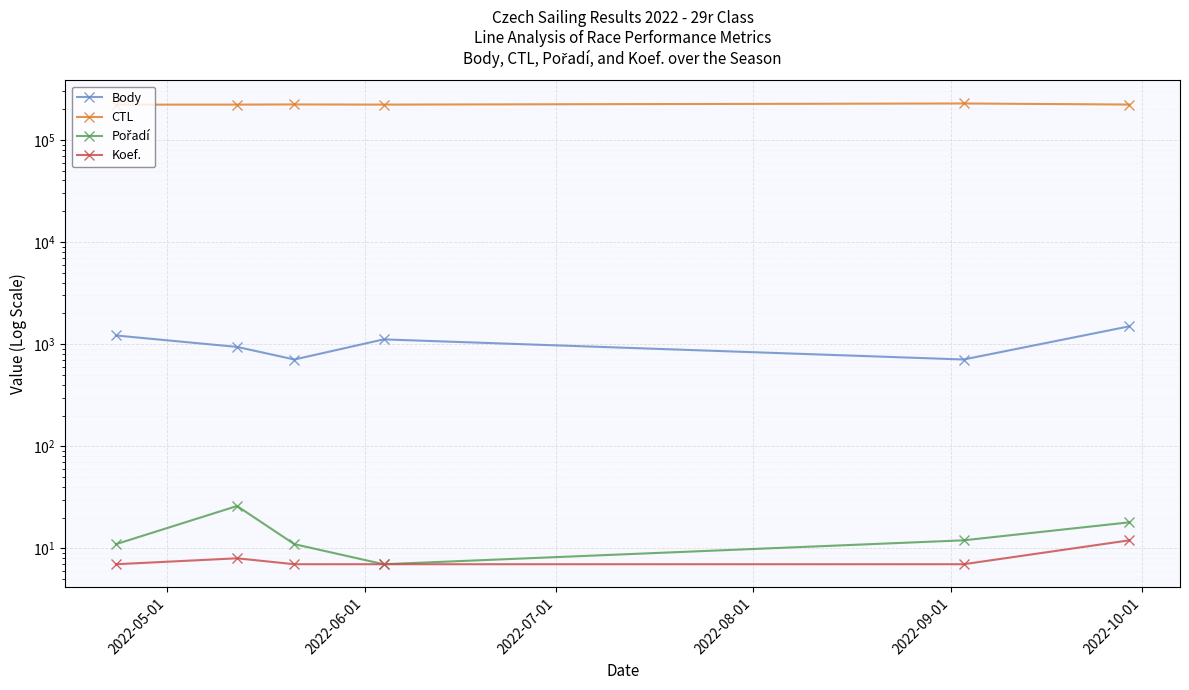

Between 2022-05-01 and 2022-08-01, which is larger?

2022-05-01